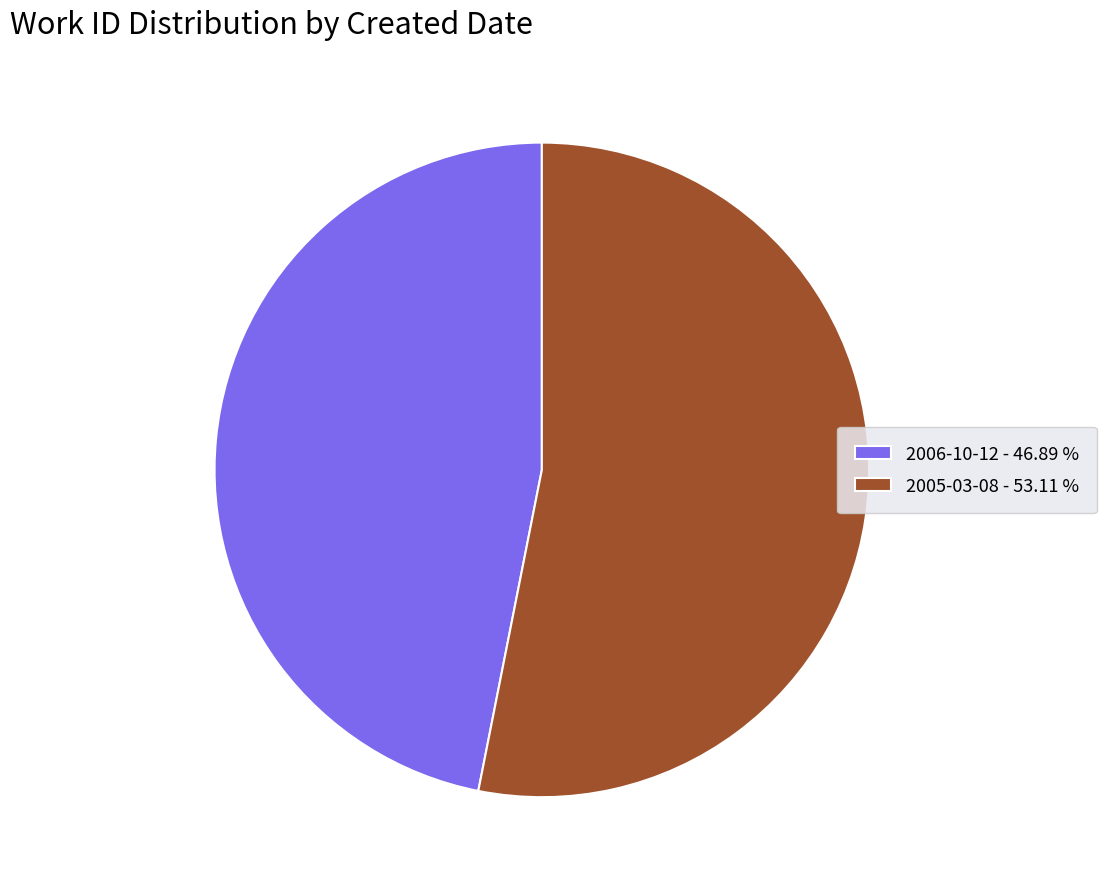

Approximately how many times larger is the value at 2005-03-08 compared to 2006-10-12?

1.1